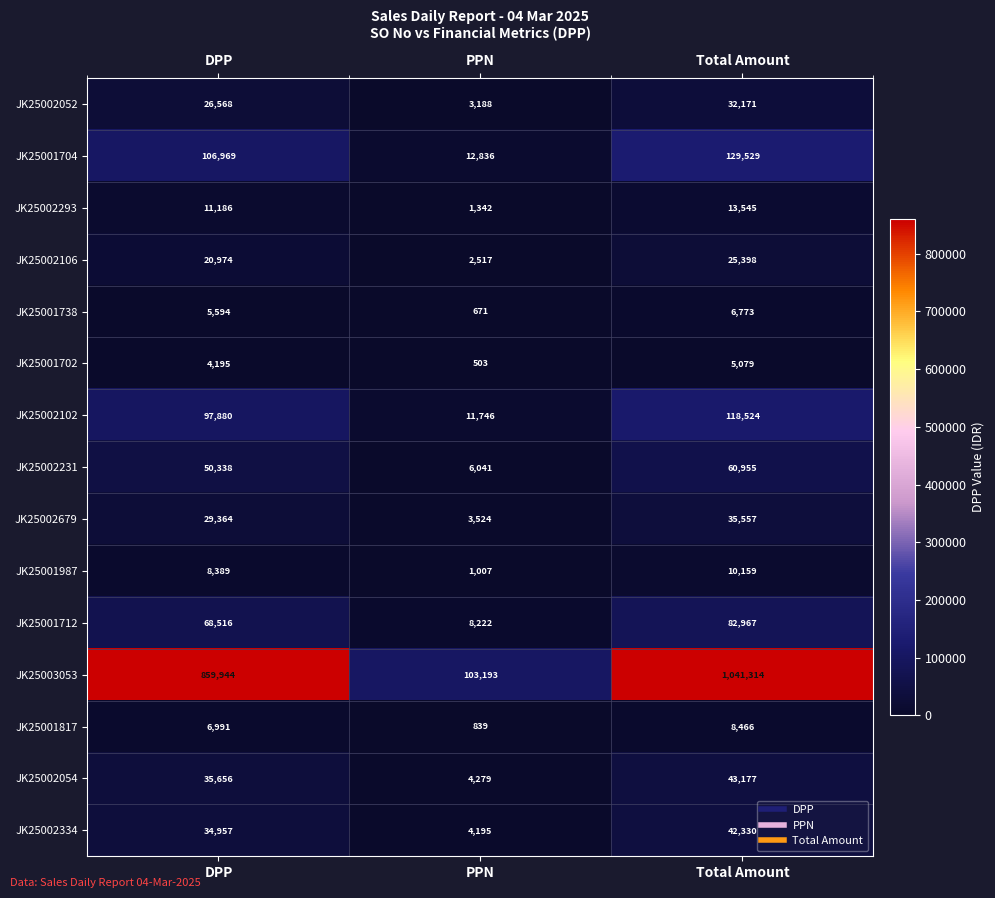

Is it true that JK25001702 equals 5079 at Total Amount?

True